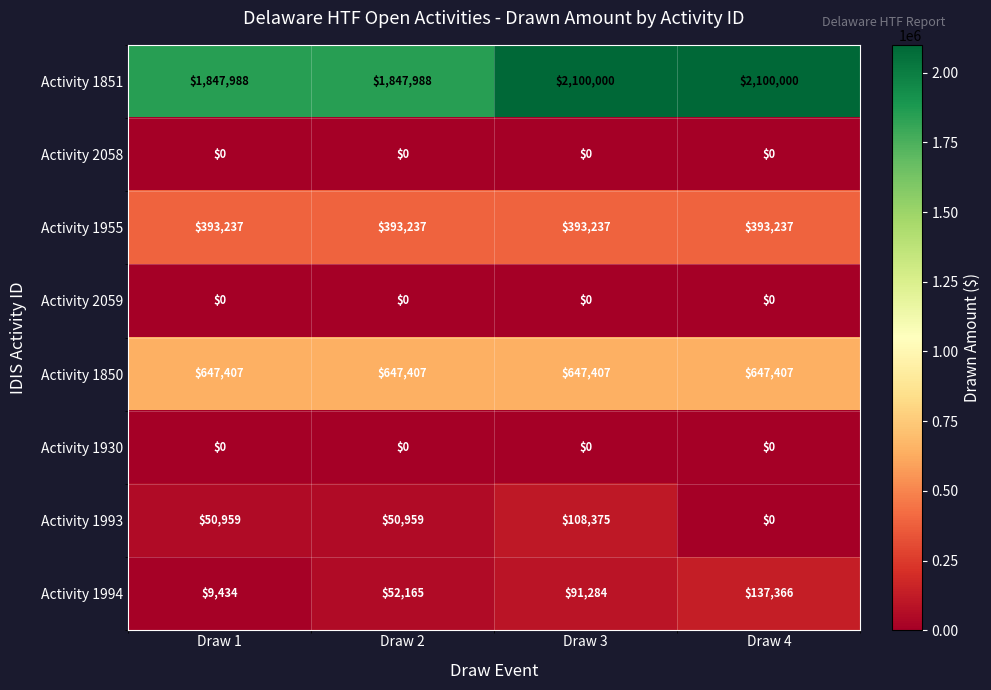

What is the minimum value for Activity 1955?

393237